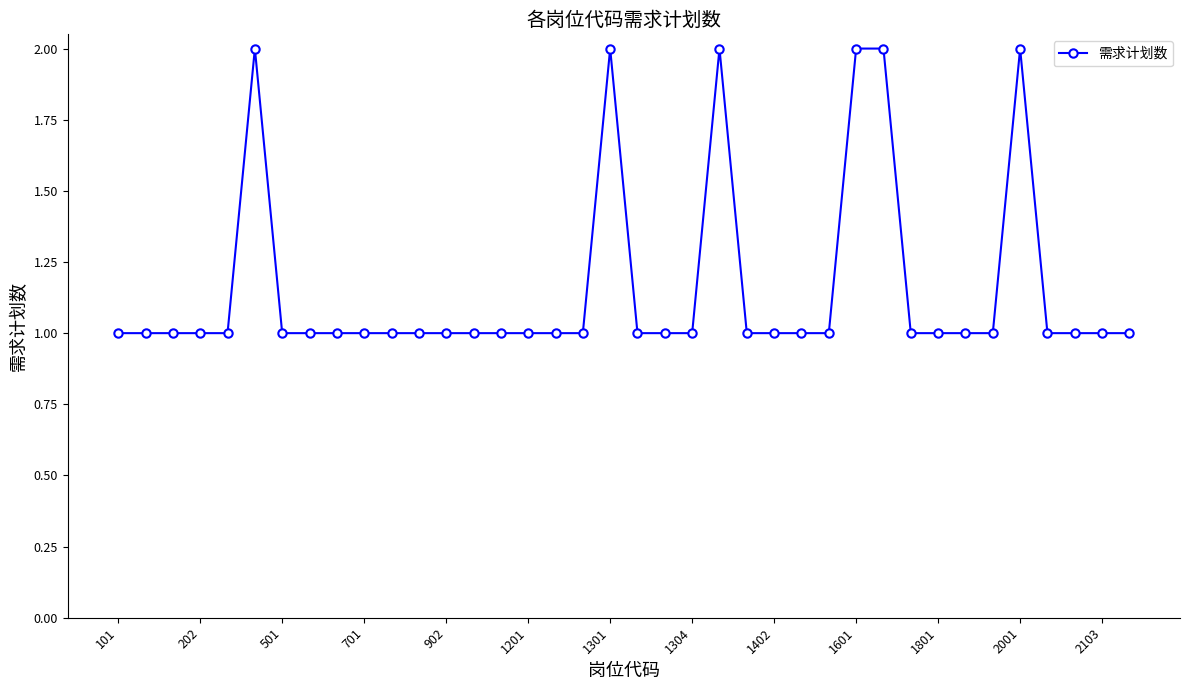

Count the number of categories in the chart.

38